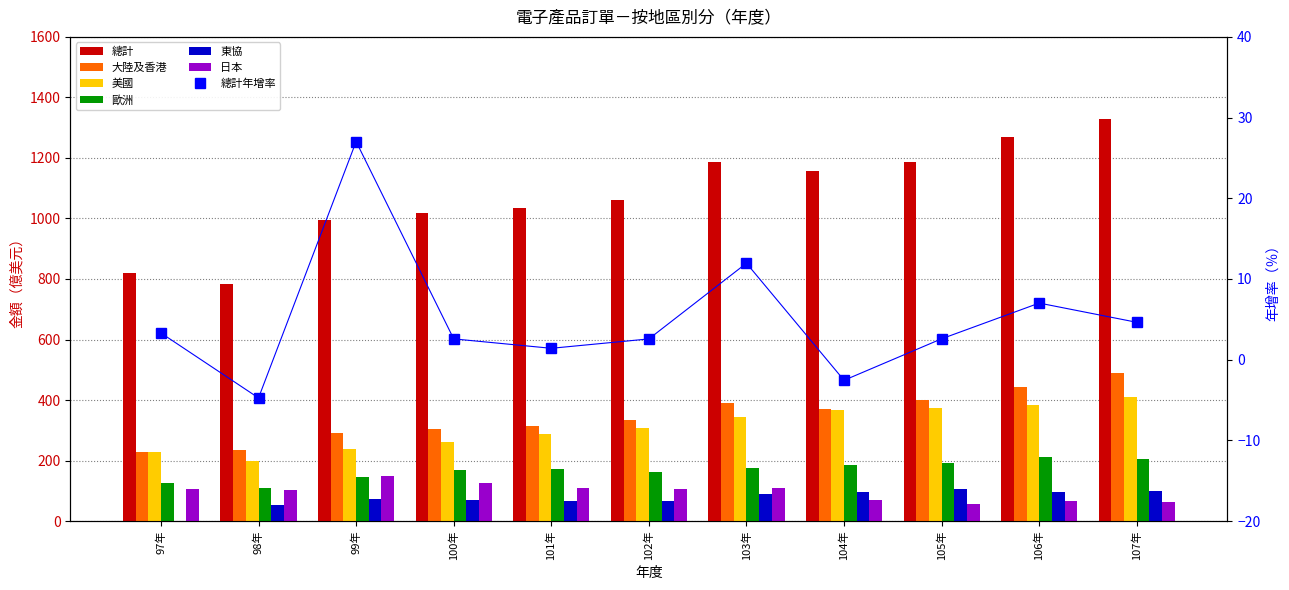

What is the label of the 10th bar from the left?

106年